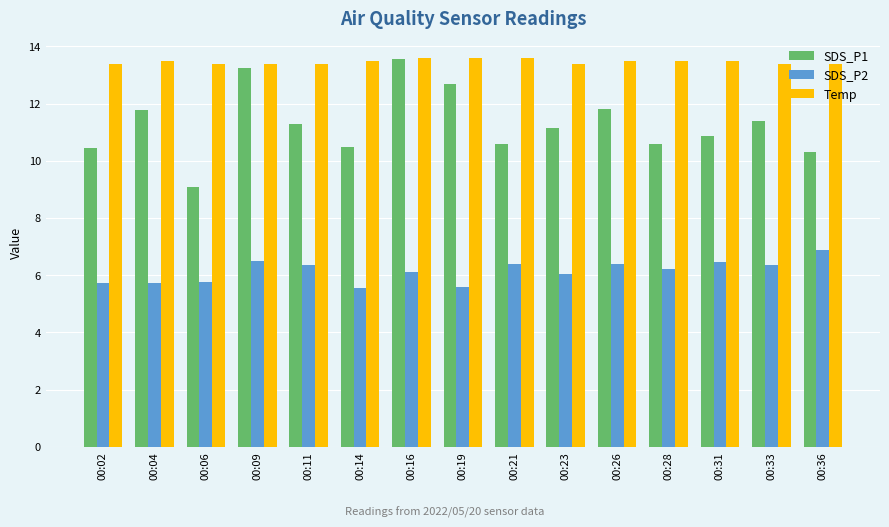

What is the difference between the maximum and minimum values in the Temp series?

0.2